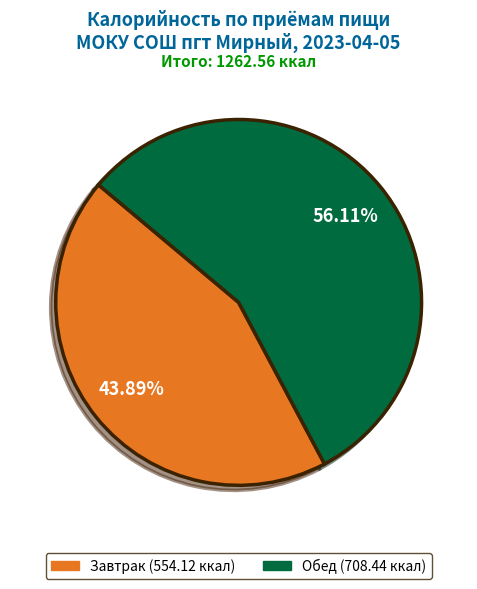

Which slice represents more than half of the pie?

Обед